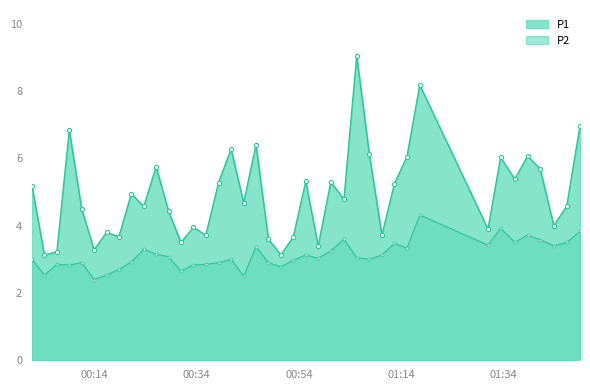

Reading right to left, what are all the values shown in this chart?

P1: 2022-07-29T01:48:57=7.0	2022-07-29T01:46:20=4.6	2022-07-29T01:43:49=4.0	2022-07-29T01:41:11=5.7	2022-07-29T01:38:41=6.1	2022-07-29T01:36:12=5.4	2022-07-29T01:33:25=6.0	2022-07-29T01:30:57=3.9	2022-07-29T01:17:36=8.2	2022-07-29T01:15:06=6.0	2022-07-29T01:12:39=5.2	2022-07-29T01:10:12=3.7	2022-07-29T01:07:44=6.1	2022-07-29T01:05:16=9.1	2022-07-29T01:02:46=4.8	2022-07-29T01:00:12=5.3	2022-07-29T00:57:44=3.4	2022-07-29T00:55:18=5.3	2022-07-29T00:52:52=3.7	2022-07-29T00:50:26=3.1	2022-07-29T00:48:00=3.6	2022-07-29T00:45:34=6.4	2022-07-29T00:43:09=4.7	2022-07-29T00:40:42=6.3	2022-07-29T00:38:15=5.3	2022-07-29T00:35:45=3.7	2022-07-29T00:33:19=4.0	2022-07-29T00:30:53=3.5	2022-07-29T00:28:28=4.4	2022-07-29T00:26:02=5.8	2022-07-29T00:23:37=4.6	2022-07-29T00:21:11=5.0	2022-07-29T00:18:45=3.7	2022-07-29T00:16:20=3.8	2022-07-29T00:13:54=3.3	2022-07-29T00:11:28=4.5	2022-07-29T00:09:03=6.8	2022-07-29T00:06:37=3.2	2022-07-29T00:04:11=3.1	2022-07-29T00:01:45=5.2
P2: 2022-07-29T01:48:57=3.8	2022-07-29T01:46:20=3.5	2022-07-29T01:43:49=3.4	2022-07-29T01:41:11=3.6	2022-07-29T01:38:41=3.7	2022-07-29T01:36:12=3.5	2022-07-29T01:33:25=3.9	2022-07-29T01:30:57=3.4	2022-07-29T01:17:36=4.3	2022-07-29T01:15:06=3.3	2022-07-29T01:12:39=3.5	2022-07-29T01:10:12=3.1	2022-07-29T01:07:44=3.0	2022-07-29T01:05:16=3.0	2022-07-29T01:02:46=3.6	2022-07-29T01:00:12=3.2	2022-07-29T00:57:44=3.0	2022-07-29T00:55:18=3.1	2022-07-29T00:52:52=3.0	2022-07-29T00:50:26=2.8	2022-07-29T00:48:00=2.9	2022-07-29T00:45:34=3.4	2022-07-29T00:43:09=2.5	2022-07-29T00:40:42=3.0	2022-07-29T00:38:15=2.9	2022-07-29T00:35:45=2.9	2022-07-29T00:33:19=2.8	2022-07-29T00:30:53=2.6	2022-07-29T00:28:28=3.1	2022-07-29T00:26:02=3.1	2022-07-29T00:23:37=3.3	2022-07-29T00:21:11=2.9	2022-07-29T00:18:45=2.7	2022-07-29T00:16:20=2.5	2022-07-29T00:13:54=2.4	2022-07-29T00:11:28=2.9	2022-07-29T00:09:03=2.8	2022-07-29T00:06:37=2.9	2022-07-29T00:04:11=2.5	2022-07-29T00:01:45=3.0